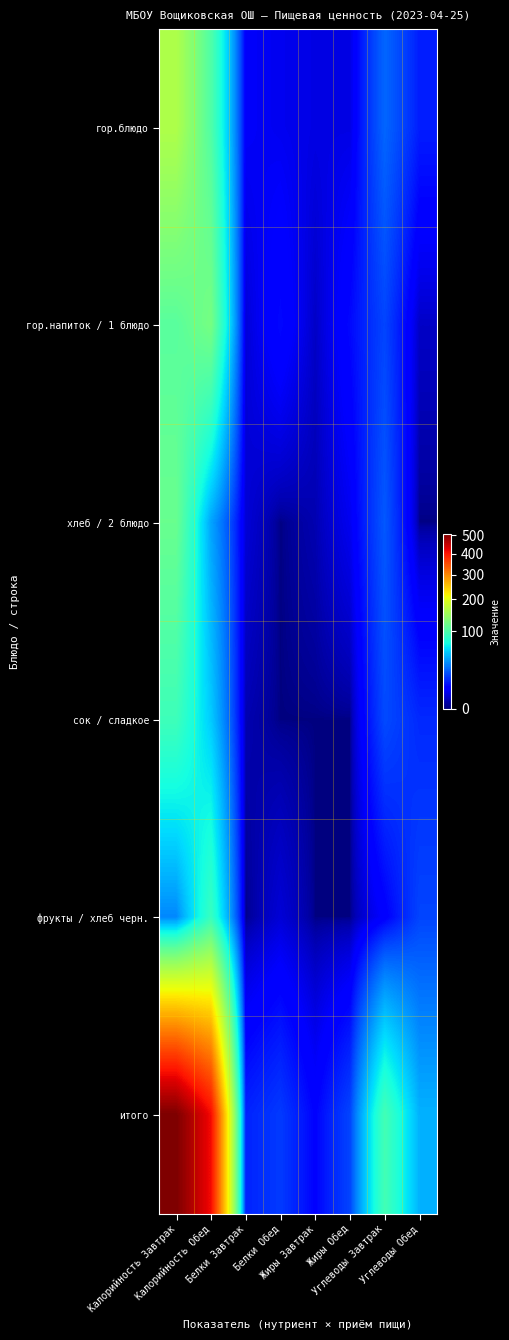

Count the number of data series in this chart.

6